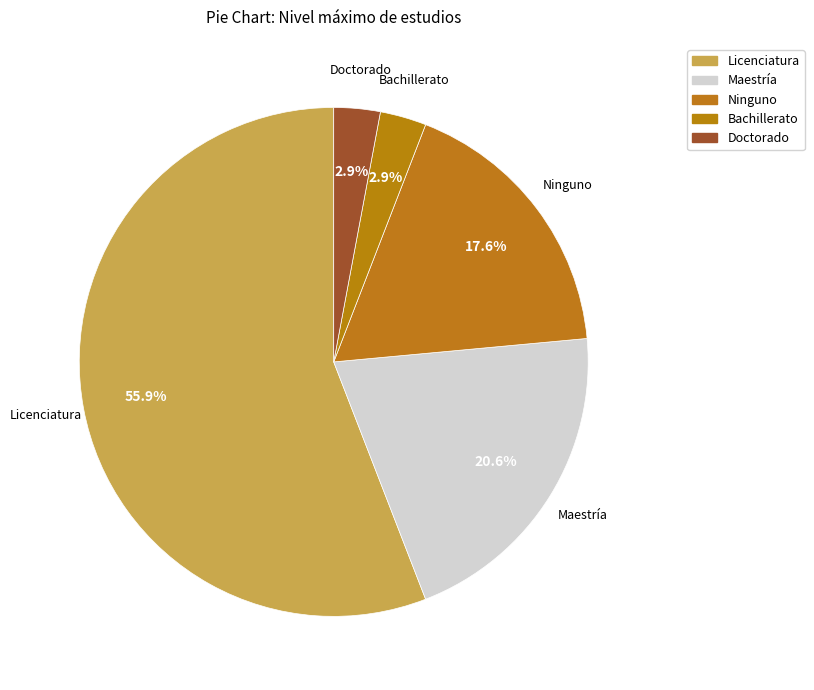

True or false: Doctorado accounts for 1% of the total.

False